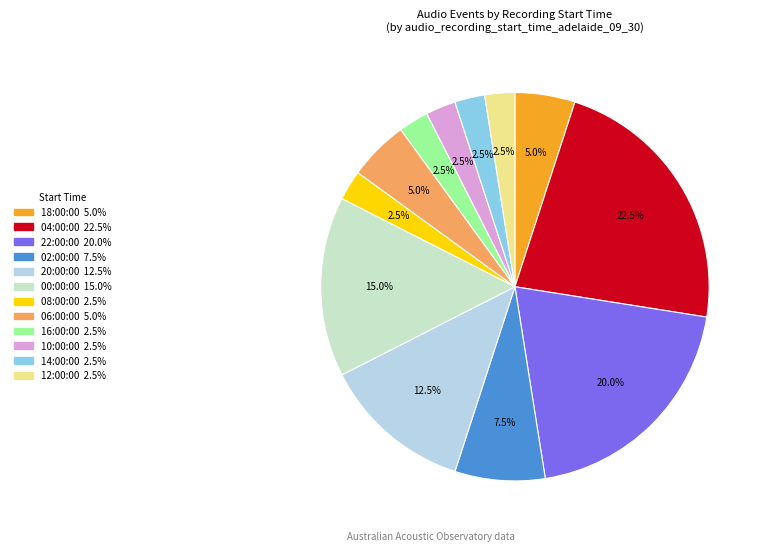

How many segments does this pie chart have?

12